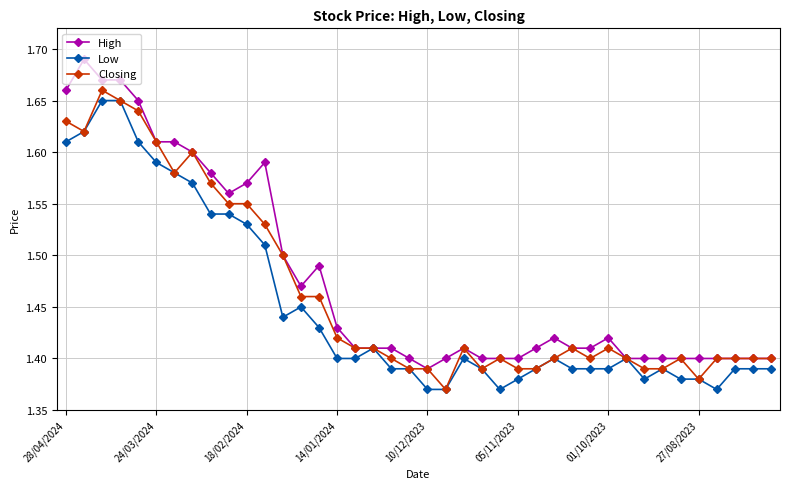

List the series in order of their overall mean, highest first.

High, Closing, Low